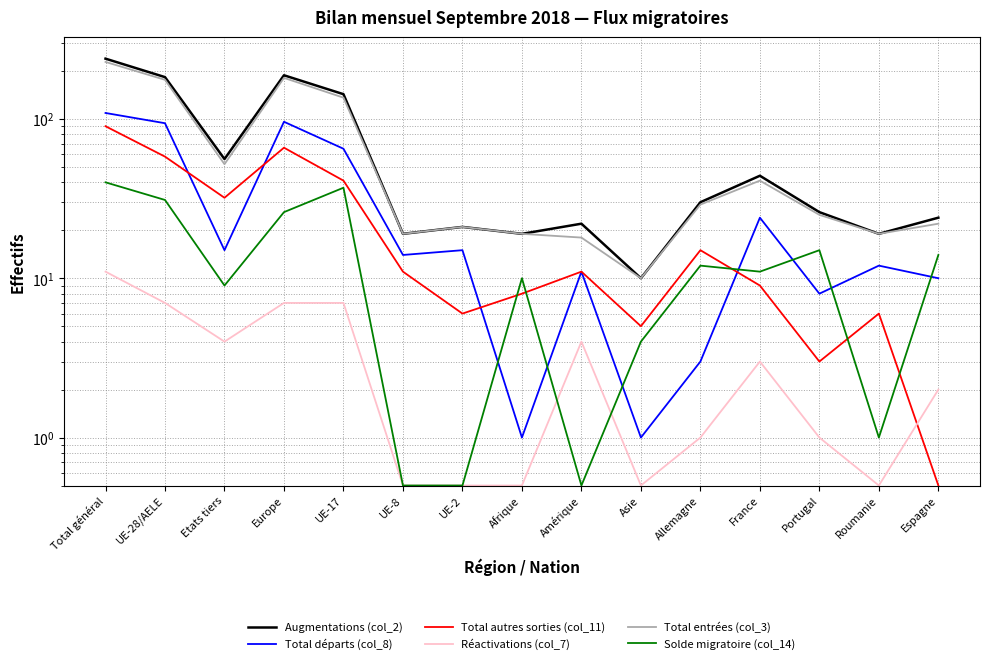

What is the label of the 7th point from the left?

UE-2